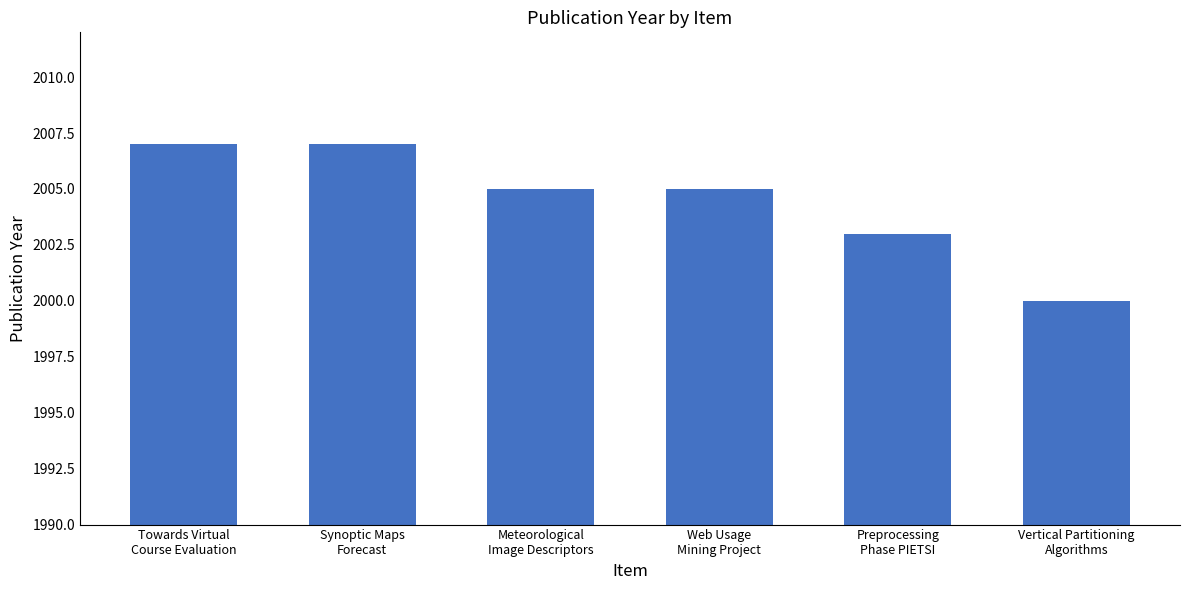

At which label is the value closest to 2003?

Preprocessing
Phase PIETSI